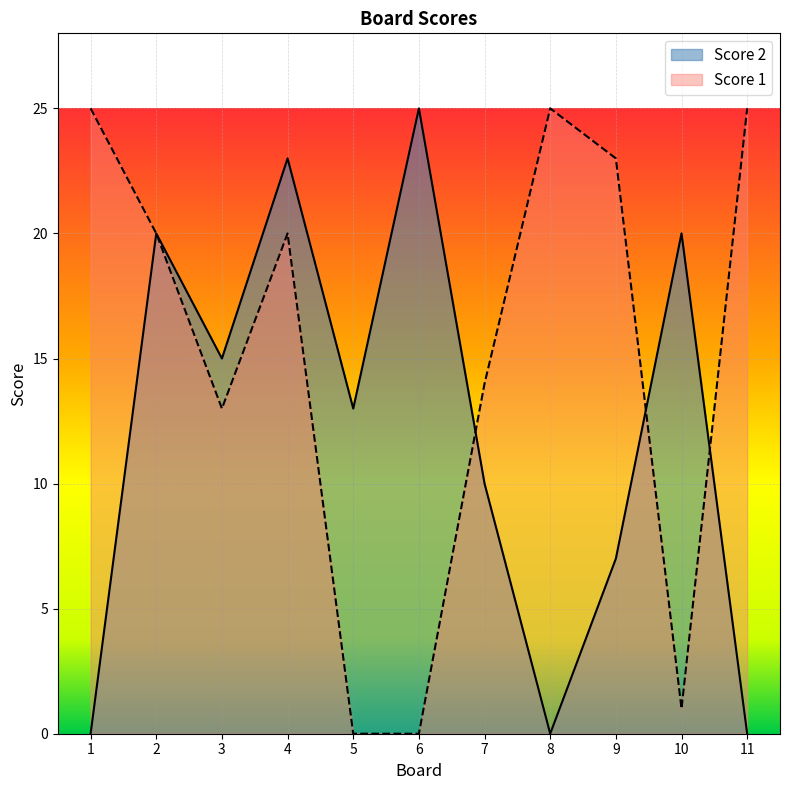

Which series changed the most between 5 and 7?

Score 1